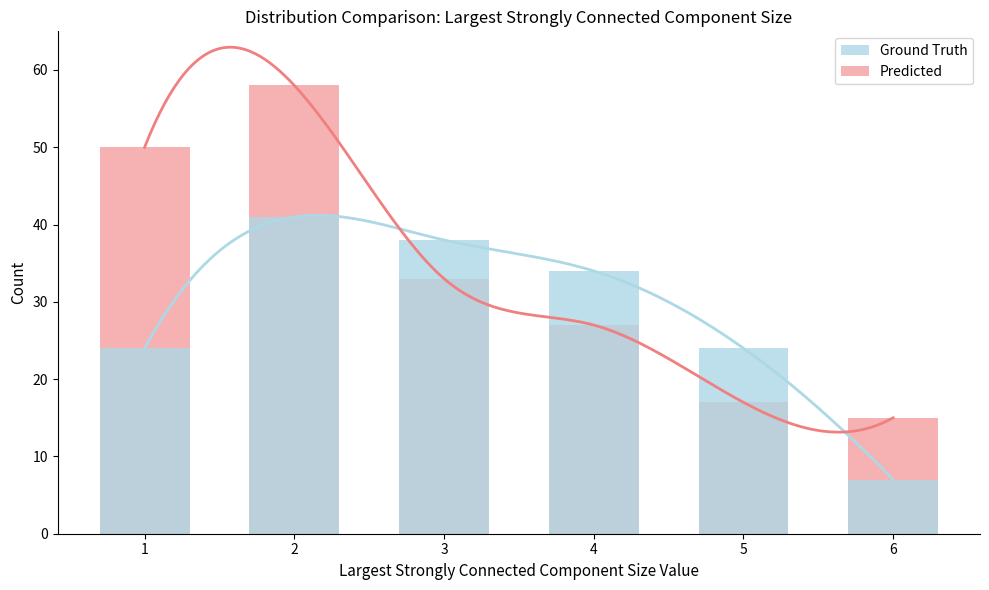

How many series are shown in this chart?

2